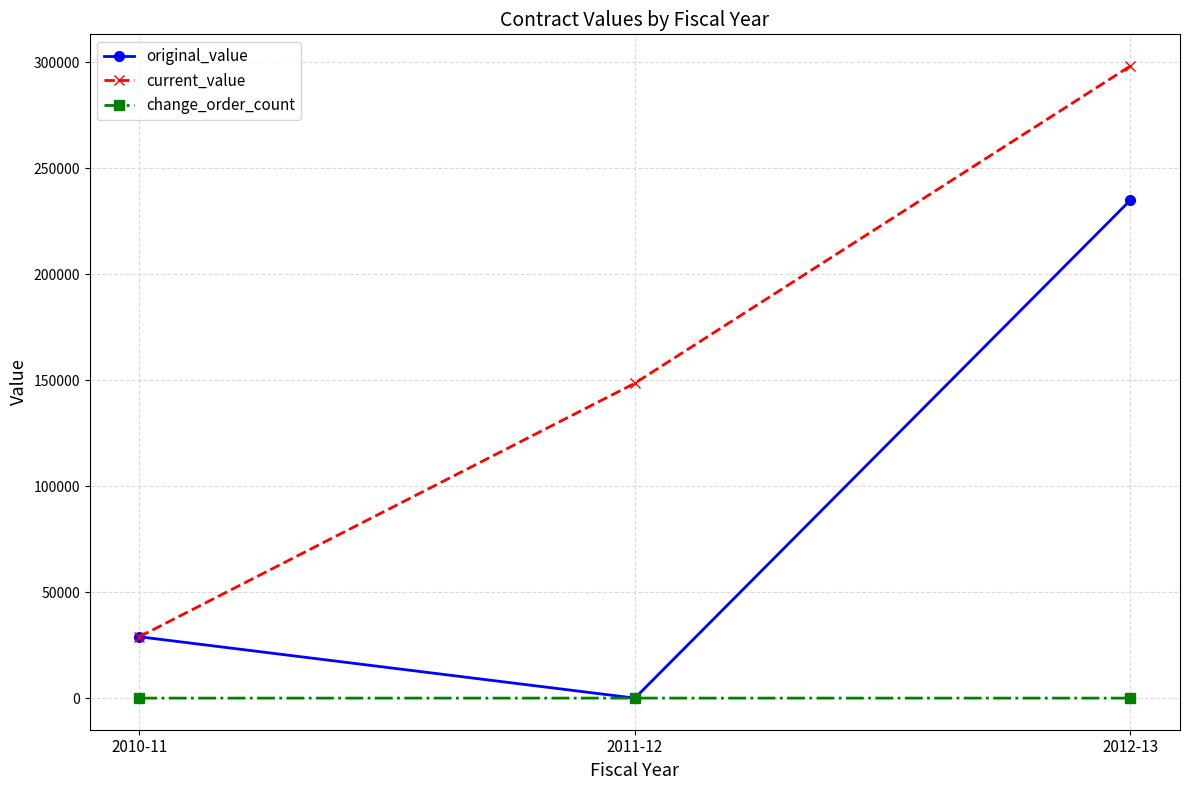

Does the chart have visible grid lines?

Yes